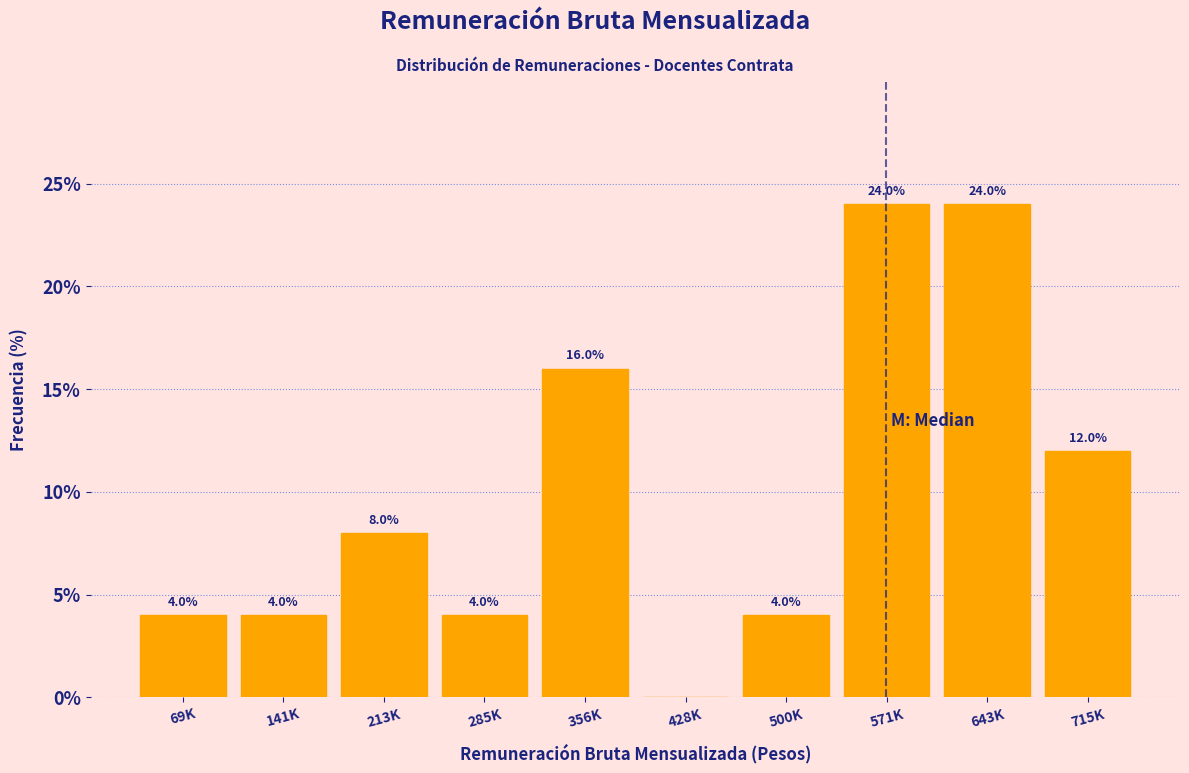

Reading left to right, transcribe all the data shown in this chart.

69K=4	141K=4	213K=8	285K=4	356K=16	428K=0	500K=4	571K=24	643K=24	715K=12